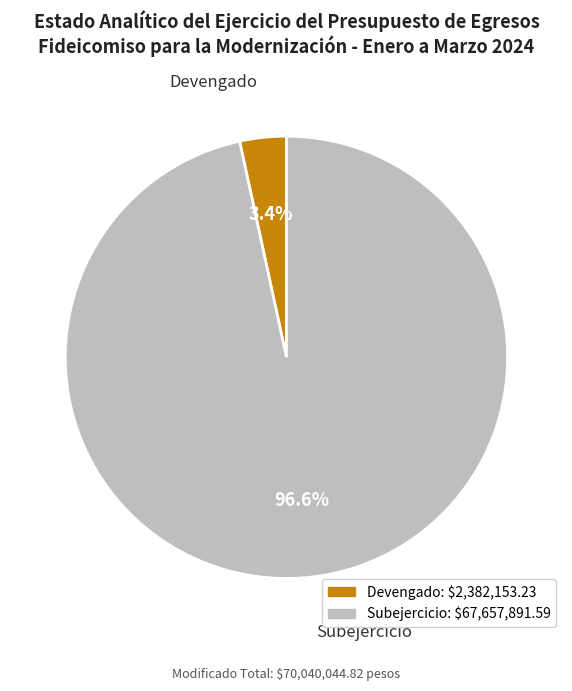

Does any single category account for the majority?

Yes